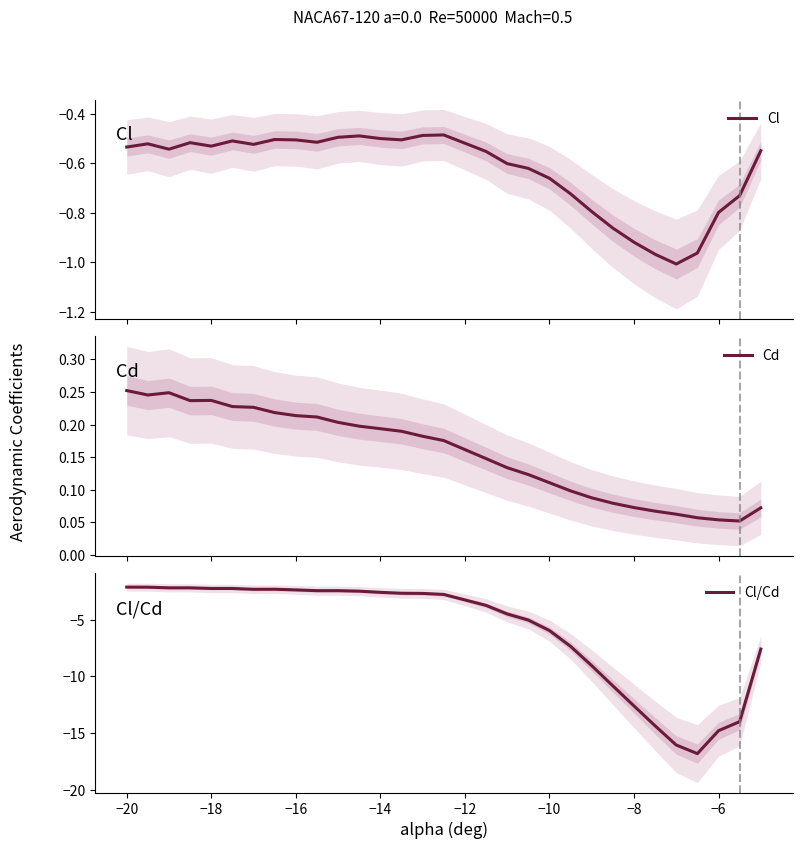

What is the highest value of the Cl/Cd series?

-2.1